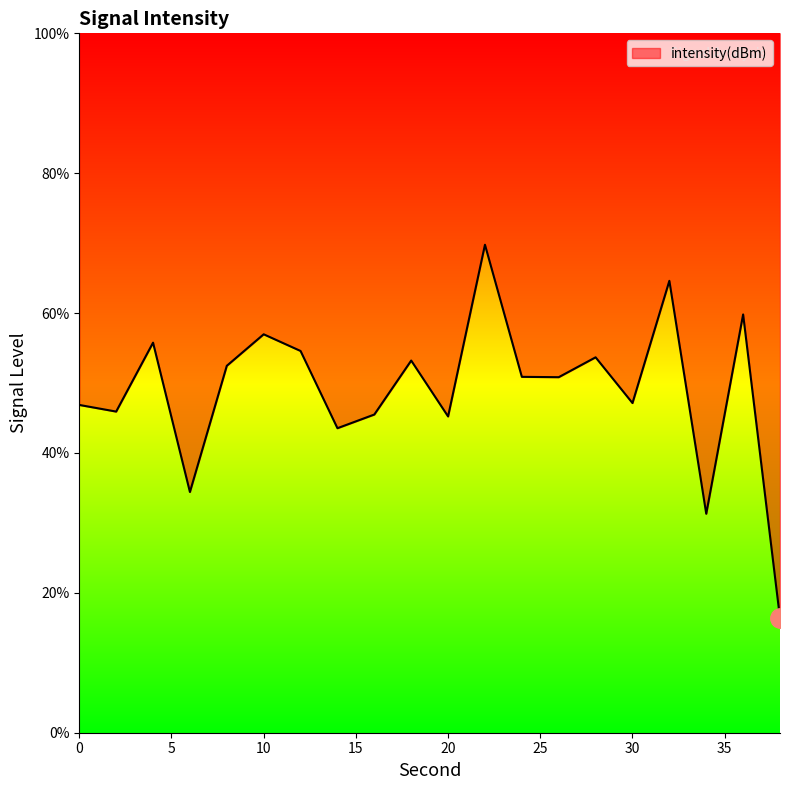

Rank the categories by value from lowest to highest.

38, 34, 6, 14, 20, 16, 2, 0, 30, 26, 24, 8, 18, 28, 12, 4, 10, 36, 32, 22